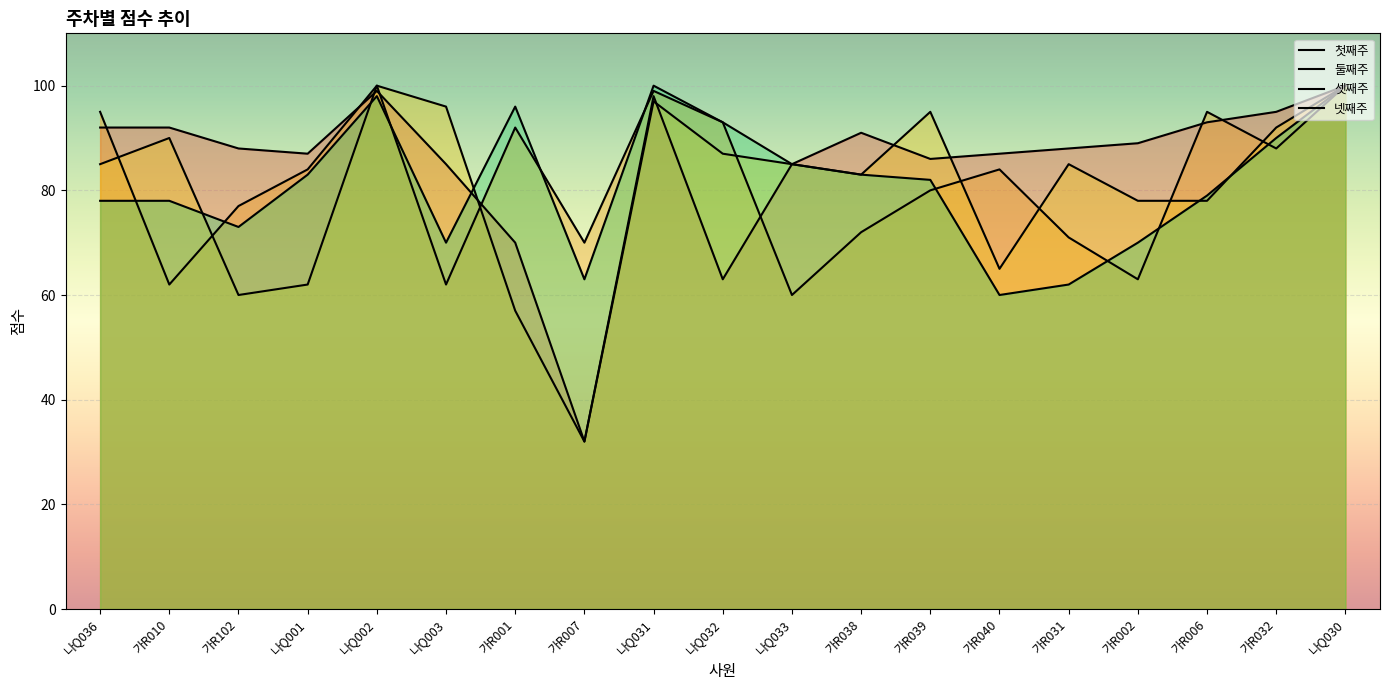

What is the average value of the 넷째주 series?

81